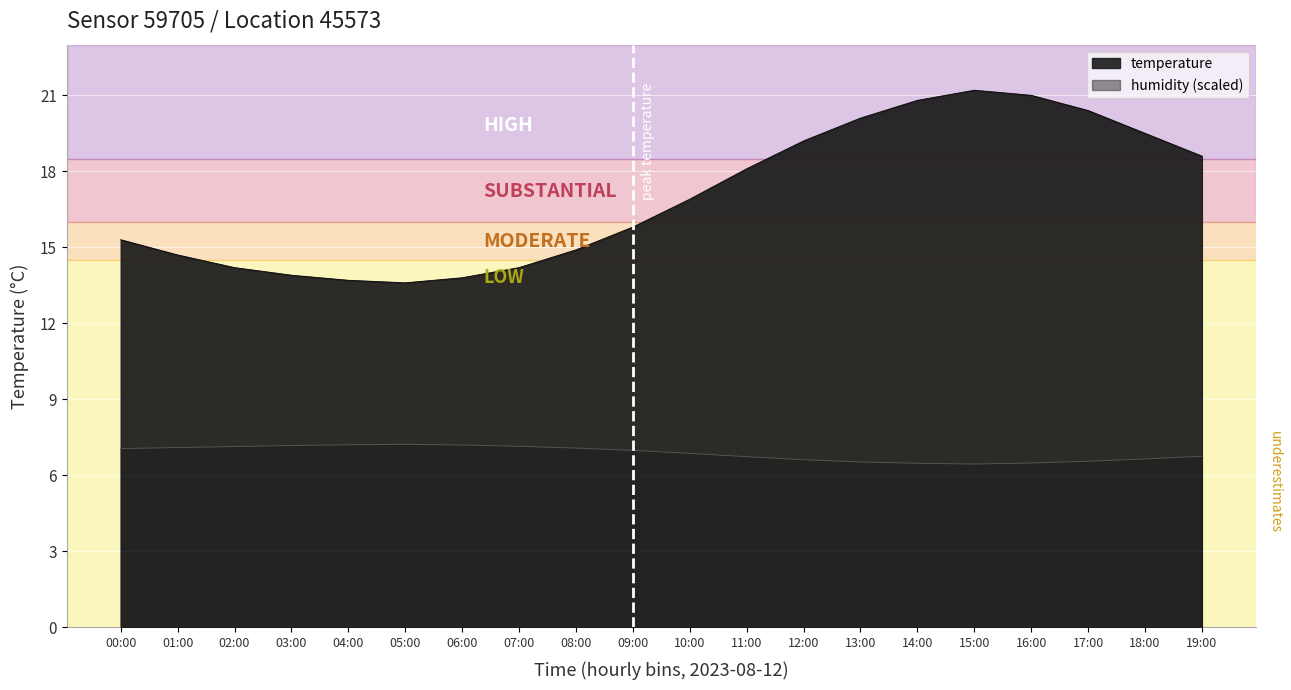

In temperature, how many points are higher than both neighbors (excluding endpoints)?

1